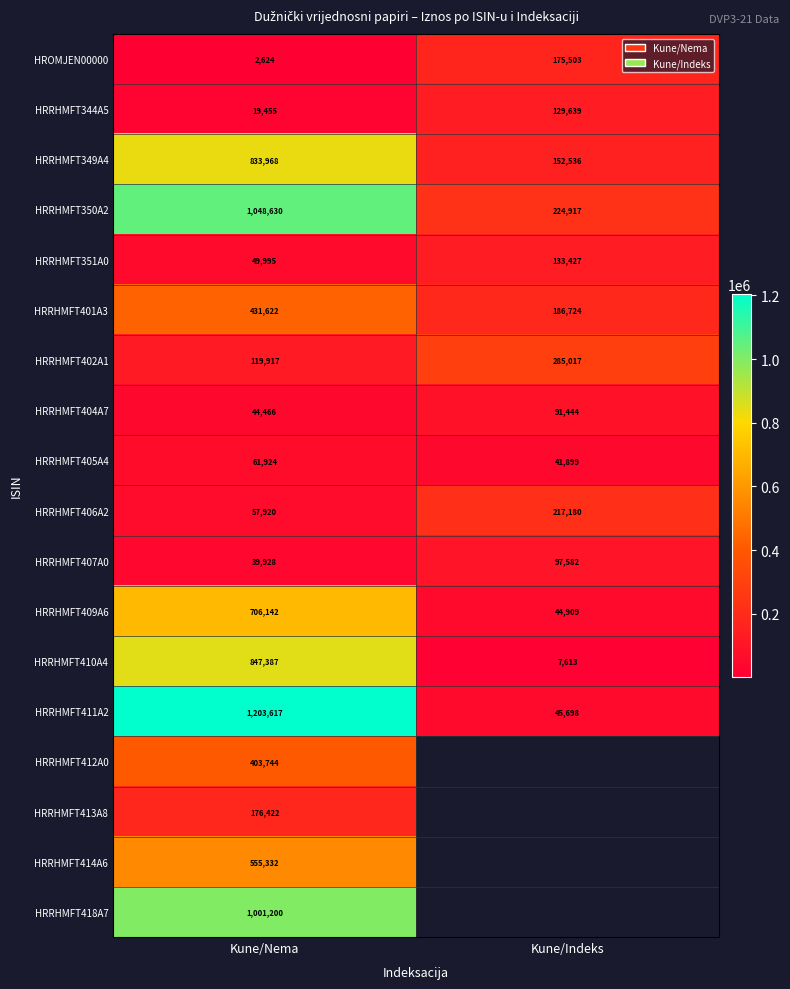

At Kune/Nema, list the series in order from largest to smallest.

HRRHMFT411A2, HRRHMFT350A2, HRRHMFT418A7, HRRHMFT410A4, HRRHMFT349A4, HRRHMFT409A6, HRRHMFT414A6, HRRHMFT401A3, HRRHMFT412A0, HRRHMFT413A8, HRRHMFT402A1, HRRHMFT405A4, HRRHMFT406A2, HRRHMFT351A0, HRRHMFT404A7, HRRHMFT407A0, HRRHMFT344A5, HROMJEN00000